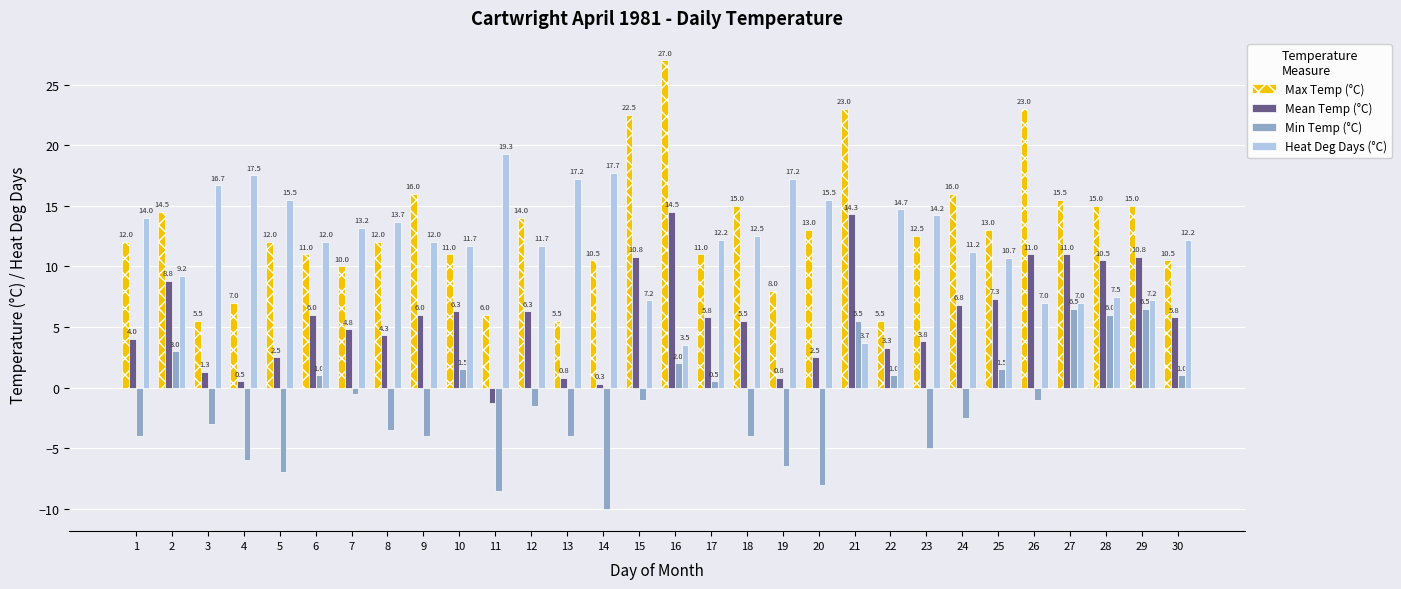

Which series changed the most between 16 and 19?

Max Temp (°C)